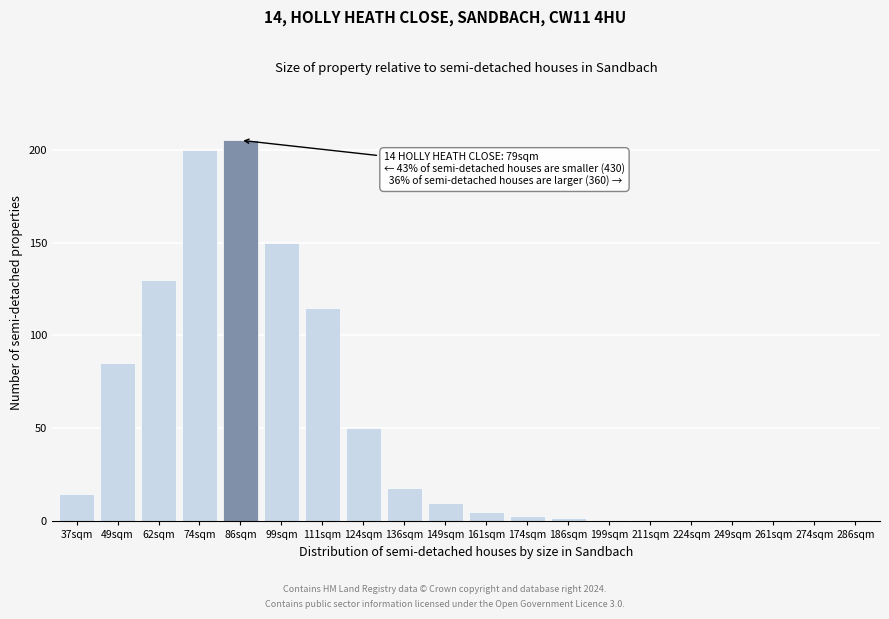

Reading left to right, what are all the values shown in this chart?

15	85	130	200	205	150	115	50	18	10	5	3	2	1	1	1	1	1	1	1